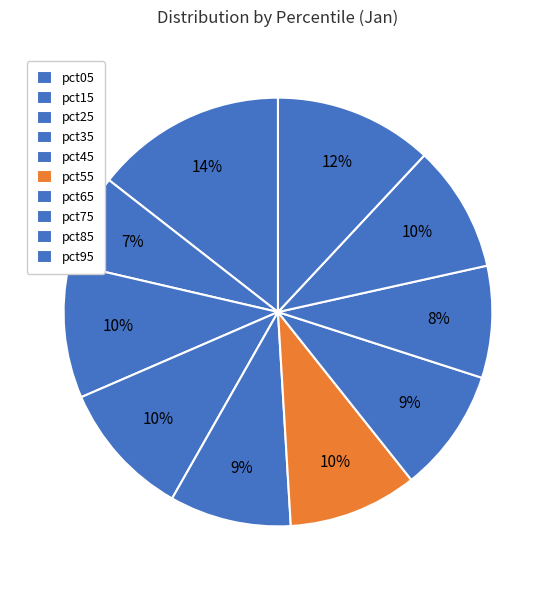

Which category has the biggest portion of the pie?

pct05